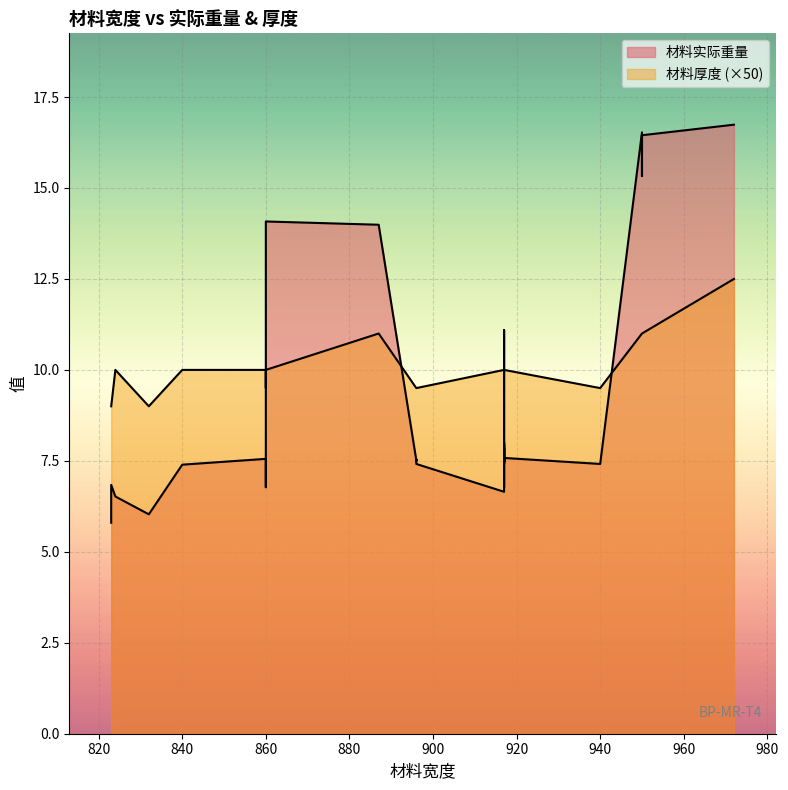

What is the total value across all series at 860?

14.3